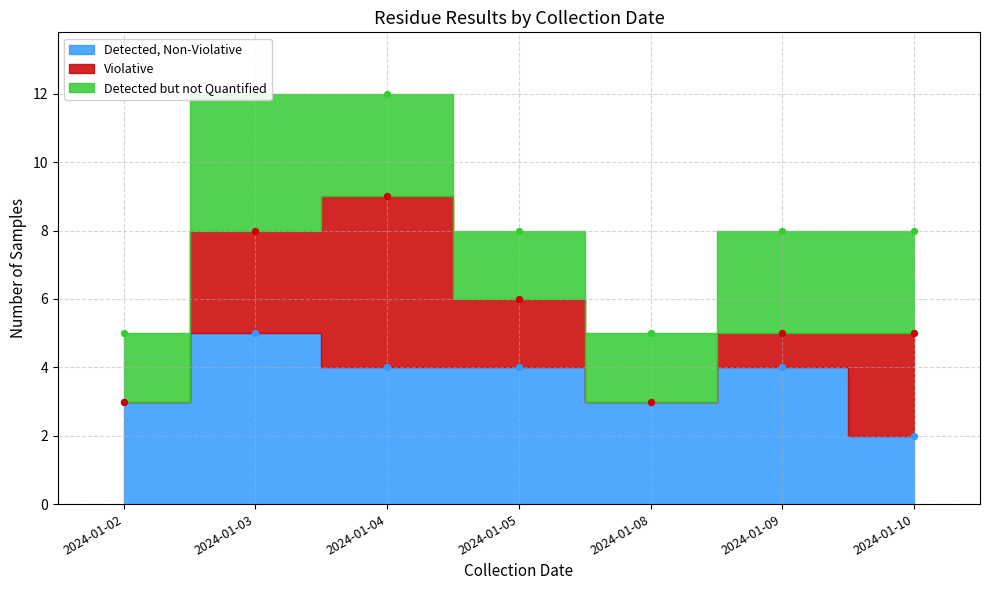

What are all the series names shown in the legend?

Detected, Non-Violative, Violative, Detected but not Quantified